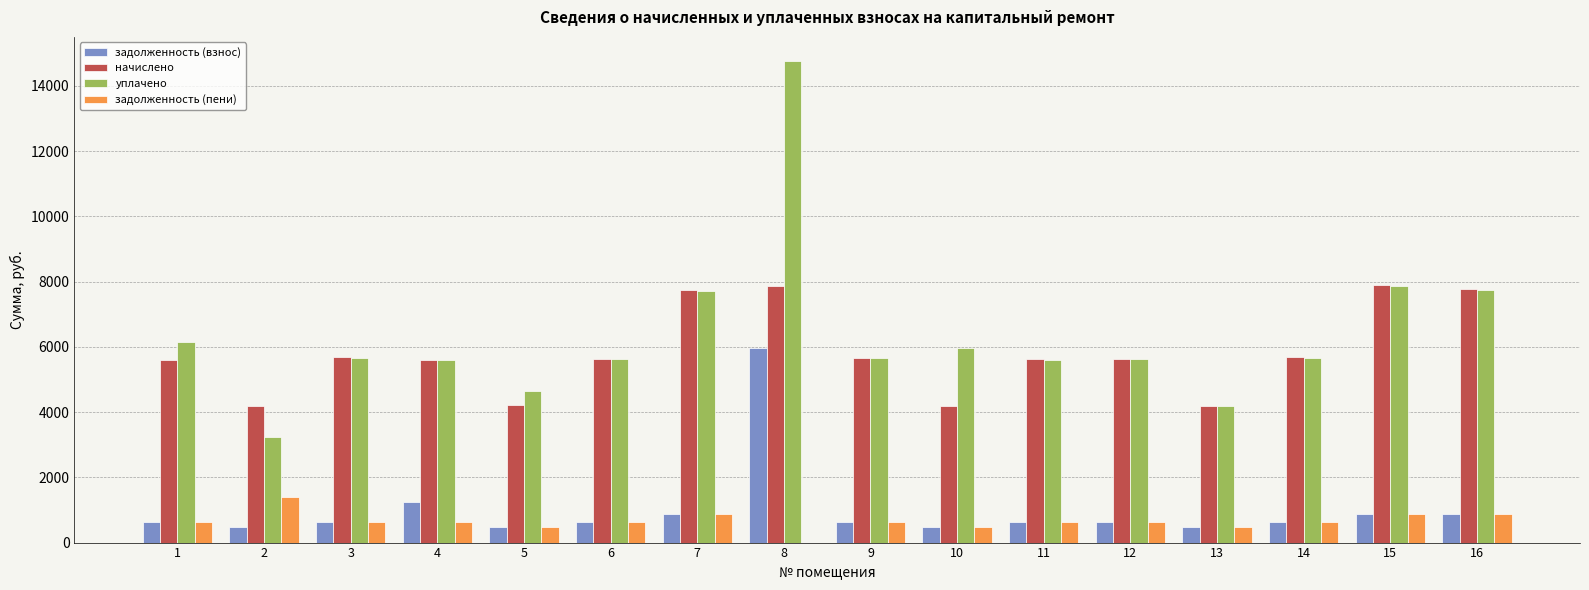

How many series are shown in this chart?

4